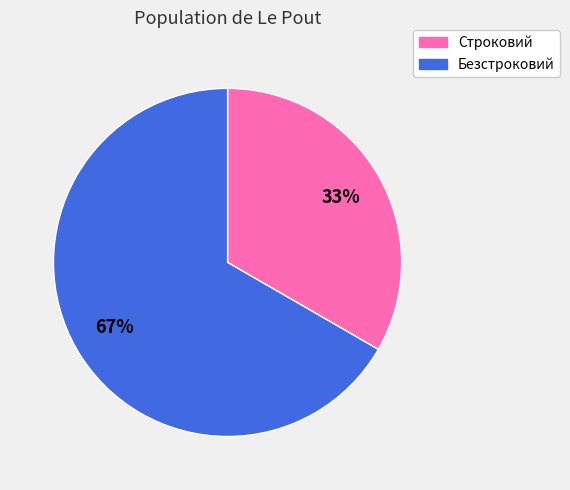

What percentage is the Безстроковий slice, to the nearest percent?

67%